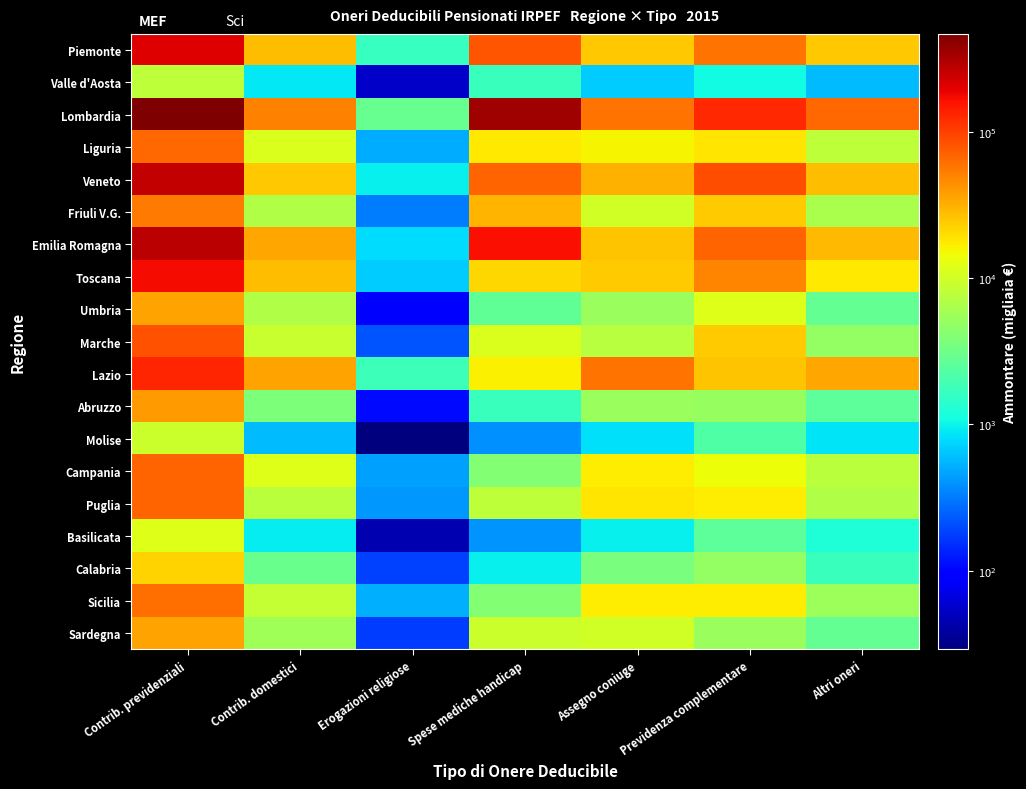

Which series has the widest spread of values?

Lombardia